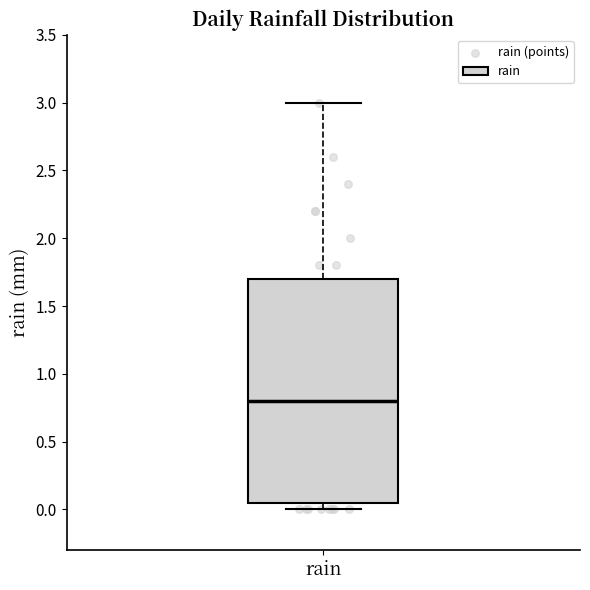

Transcribe this box plot: give where the median line is, the range the box spans, and where the two whiskers end, as read against the y-axis. The values are not printed on the chart, so give them approximately, as read against the axis.

median 0.80, box 0.05 to 1.70, whiskers 0.00 to 3.00